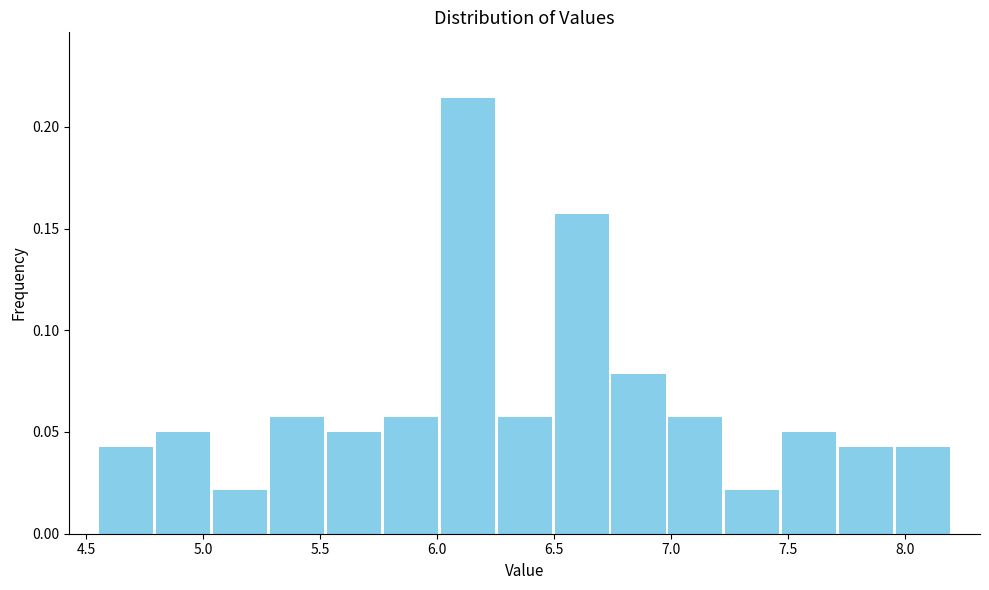

How tall is the bar that spans 7.00 to 7.25 on the x-axis? Neither the bar edges nor the heights are printed on the chart, so give them approximately, as read against the axes.

0.055